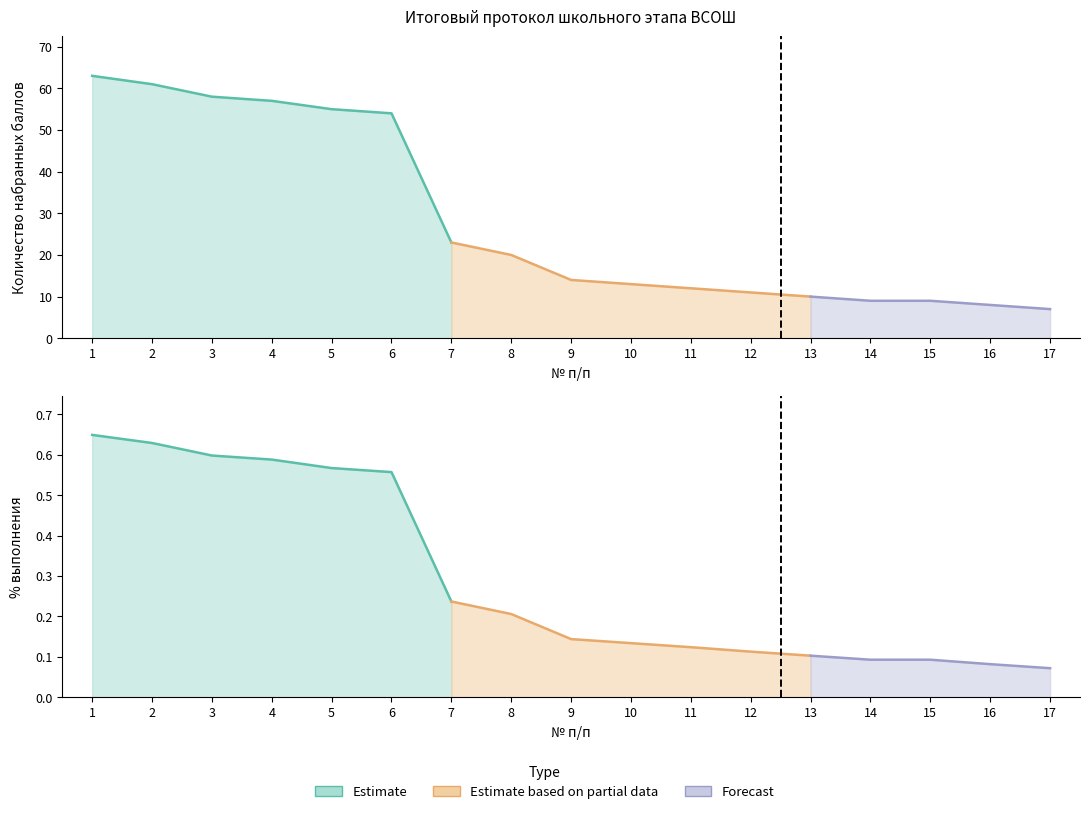

What is the spread (max minus min) of values at 4?

56.4